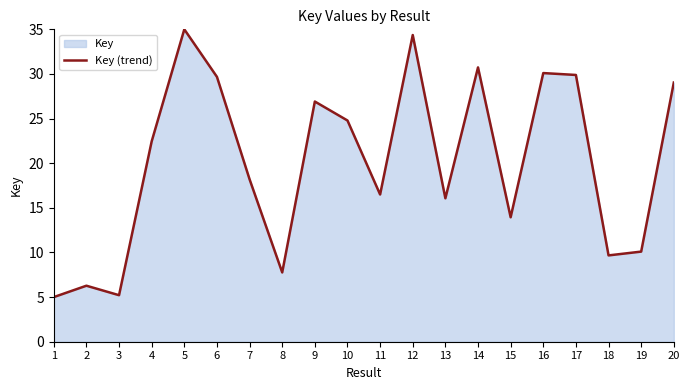

What is the smallest value displayed?

5.0